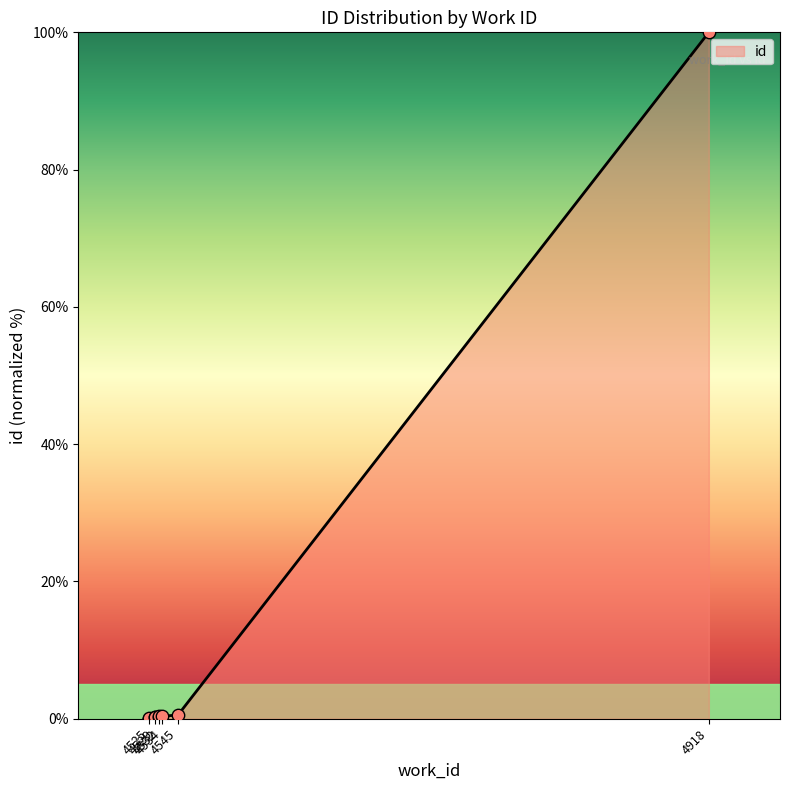

What is the change in value from 4525 to 4529?

+0.1